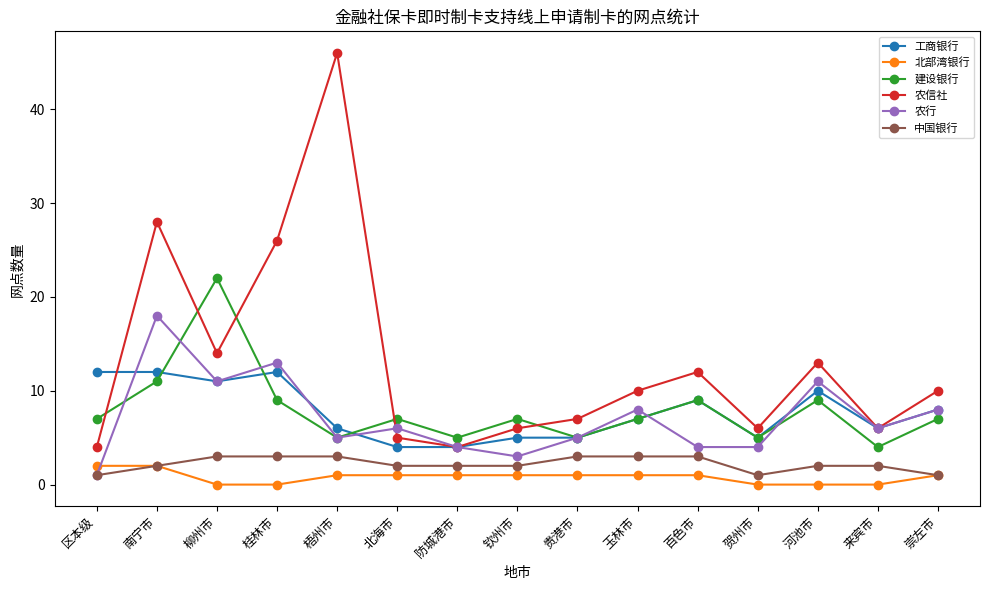

True or false: 北部湾银行 and 农信社 intersect in this chart.

False